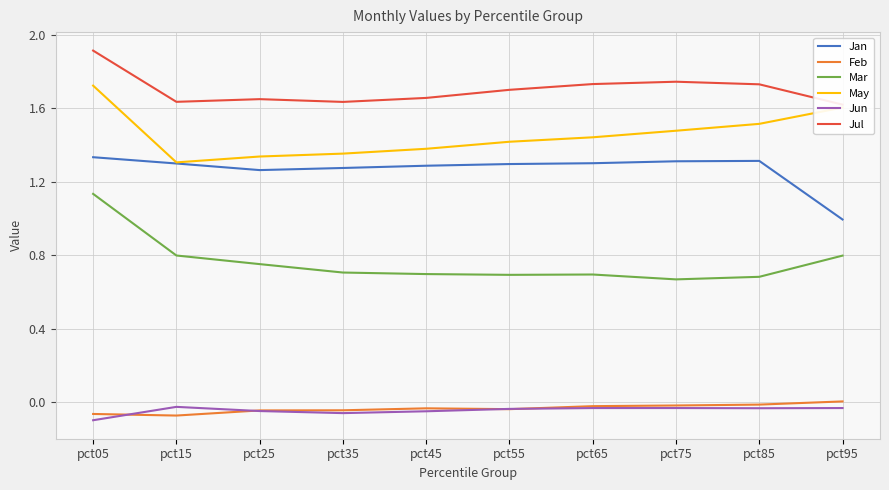

At pct05, list the series in order from largest to smallest.

Jul, May, Jan, Mar, Feb, Jun